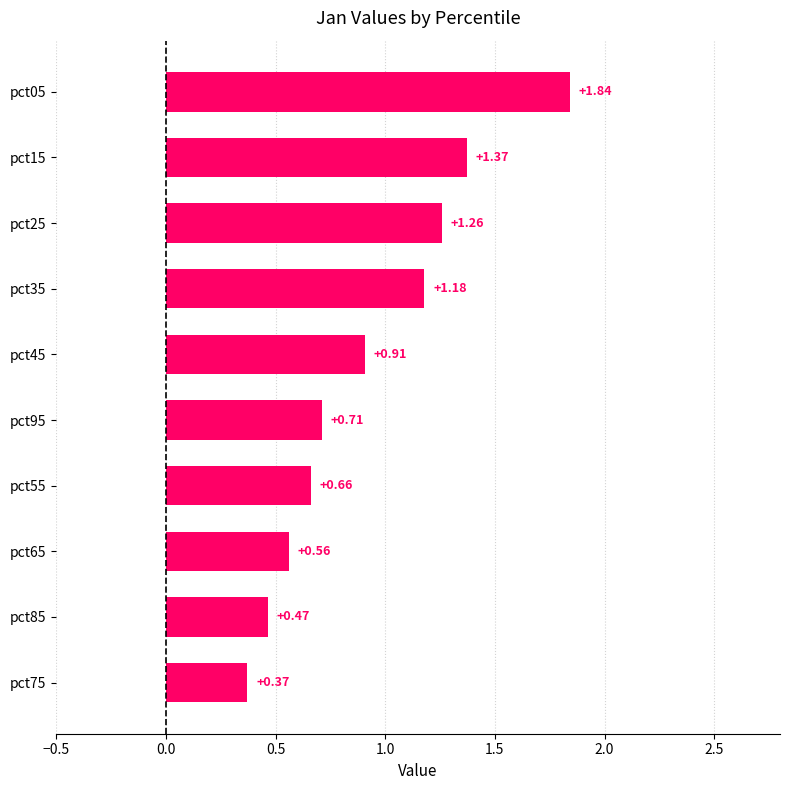

List the labels in order of value, smallest first.

pct75, pct85, pct65, pct55, pct95, pct45, pct35, pct25, pct15, pct05